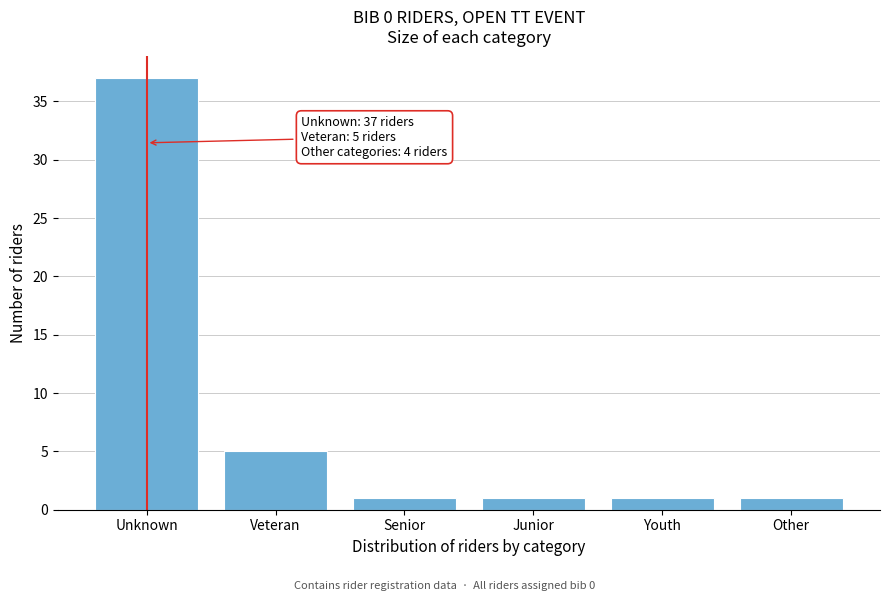

Reading left to right, extract all data points from this chart.

Unknown=37	Veteran=5	Senior=1	Junior=1	Youth=1	Other=1